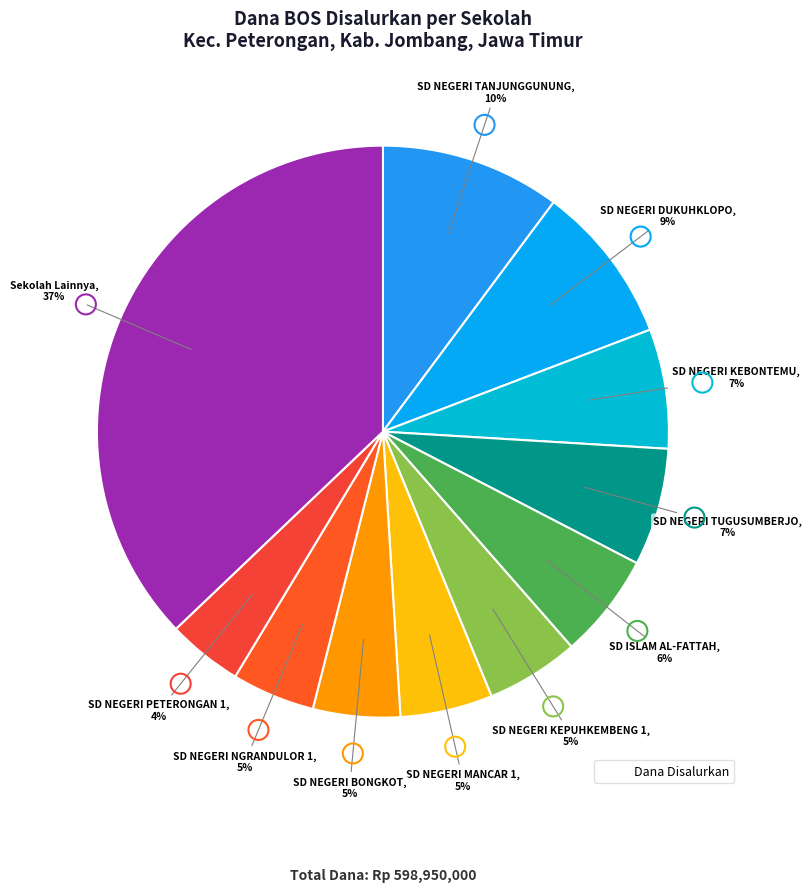

How many segments does this pie chart have?

11